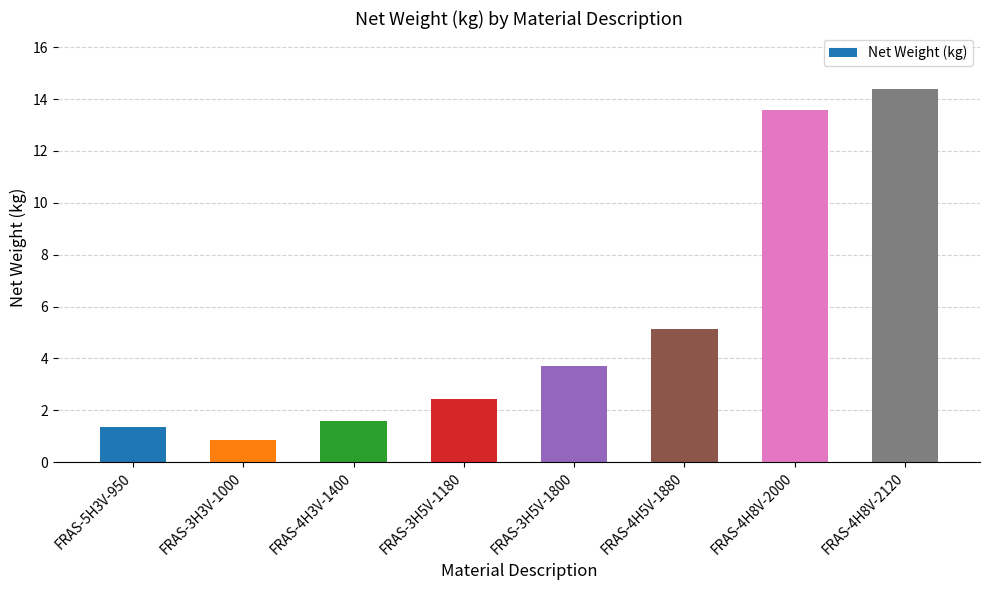

What is the ratio of the value at FRAS-4H8V-2120 to the value at FRAS-4H5V-1880?

2.8